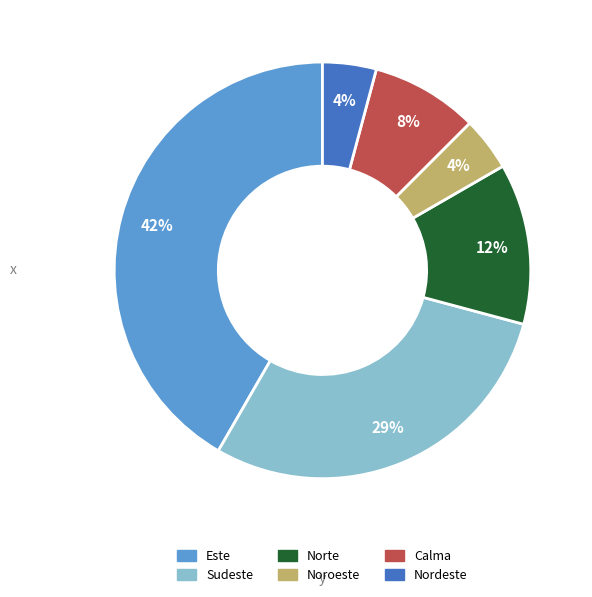

To the nearest percent, what is the average slice percentage?

17%